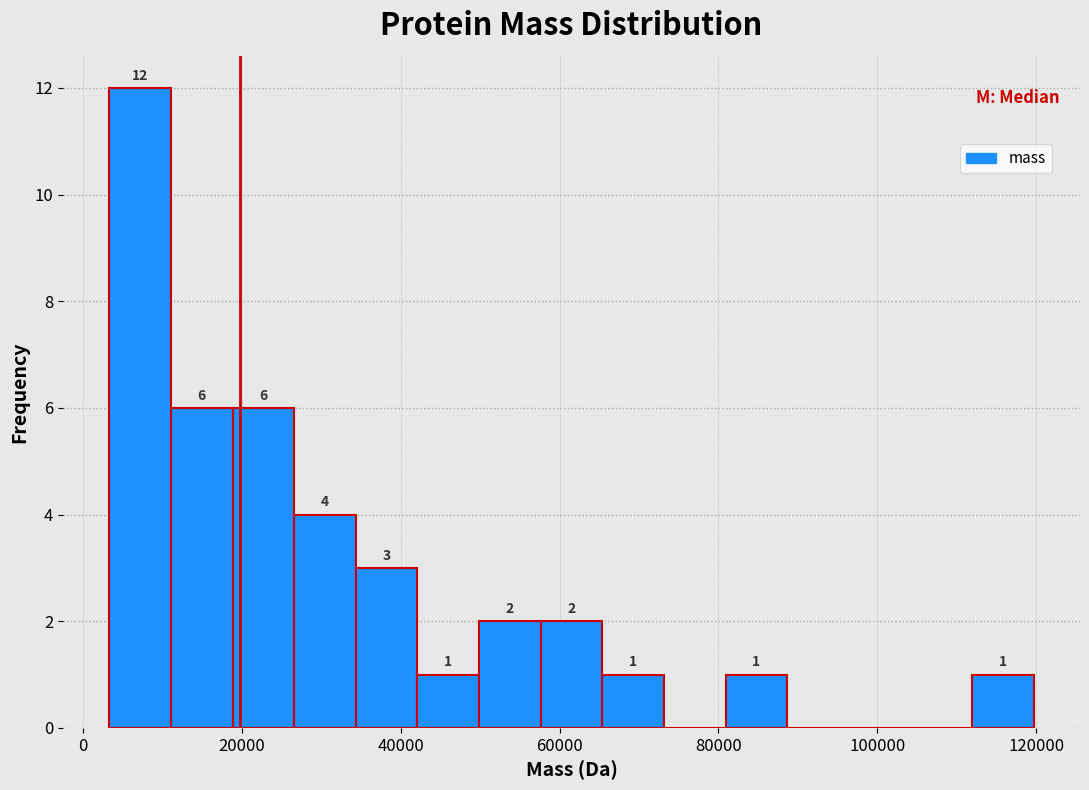

Read against the x-axis, roughly where is the centre of the tallest bar?

8000